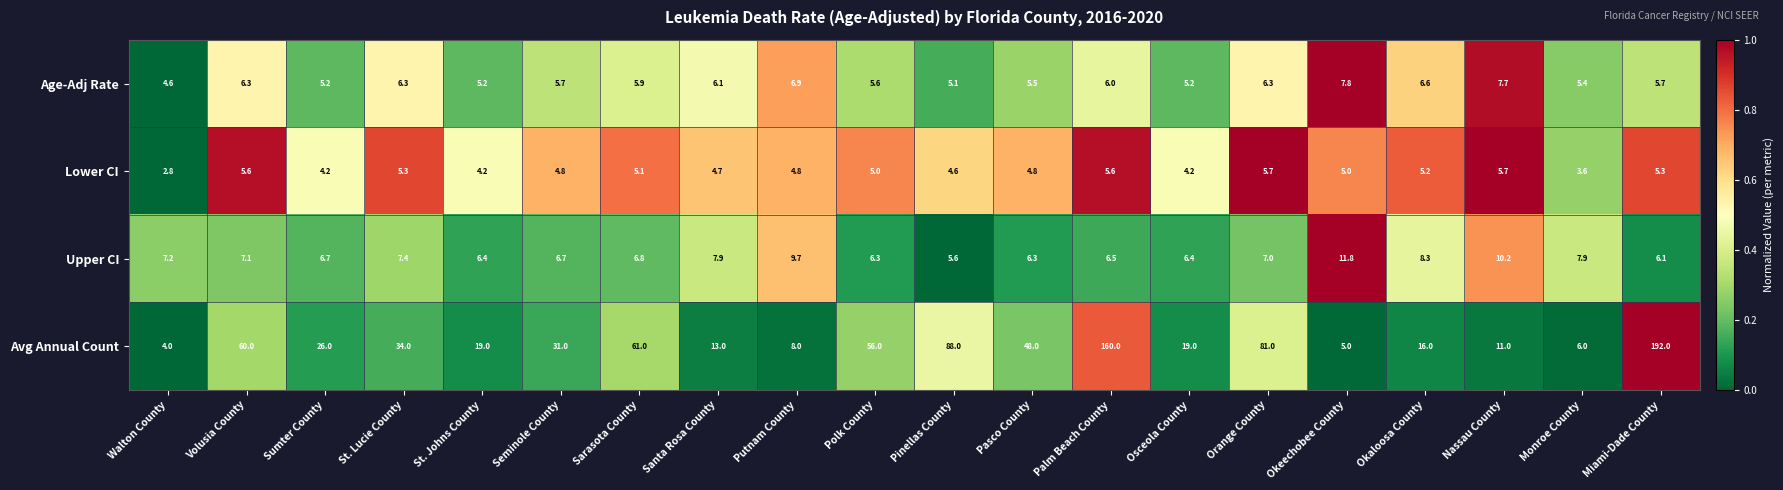

Which series has the largest total across all categories?

Avg Annual Count